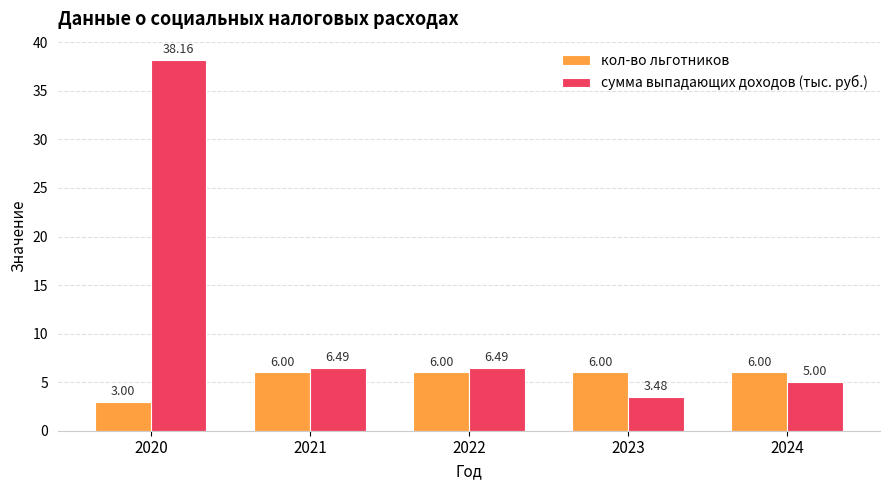

What is the sum of all кол-во льготников values?

27.0